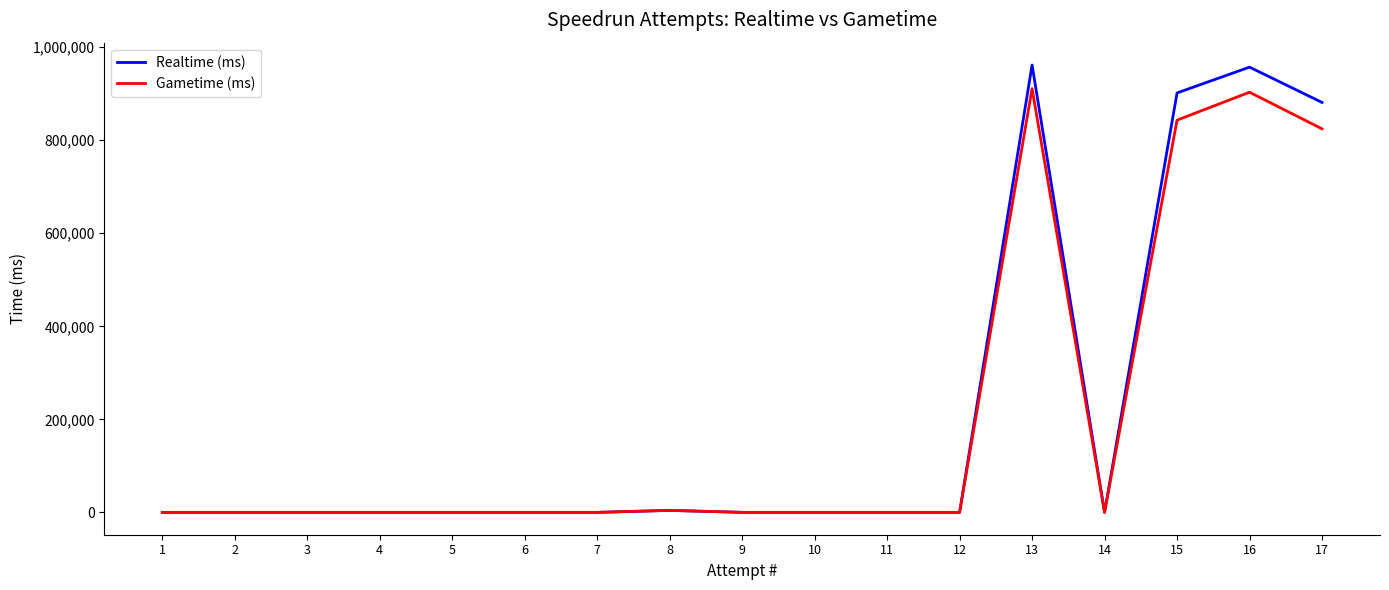

Where is Realtime (ms) nearest to the value 480878?

17